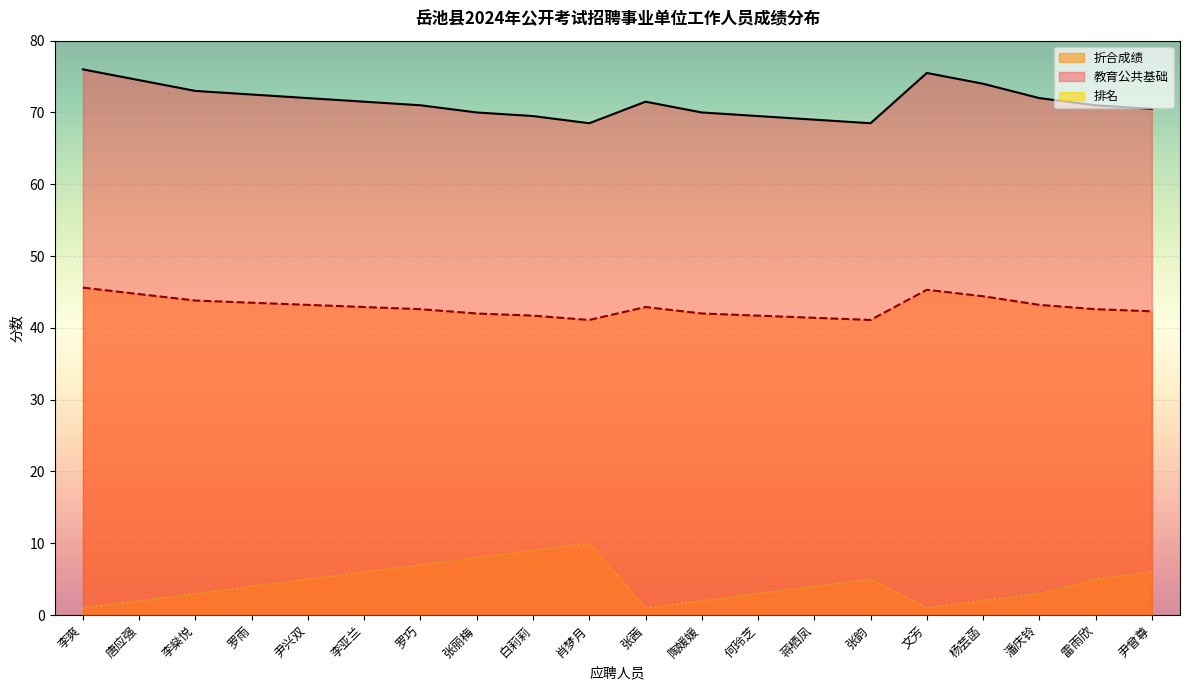

What is the difference between the highest and lowest values at 罗巧?

64.0